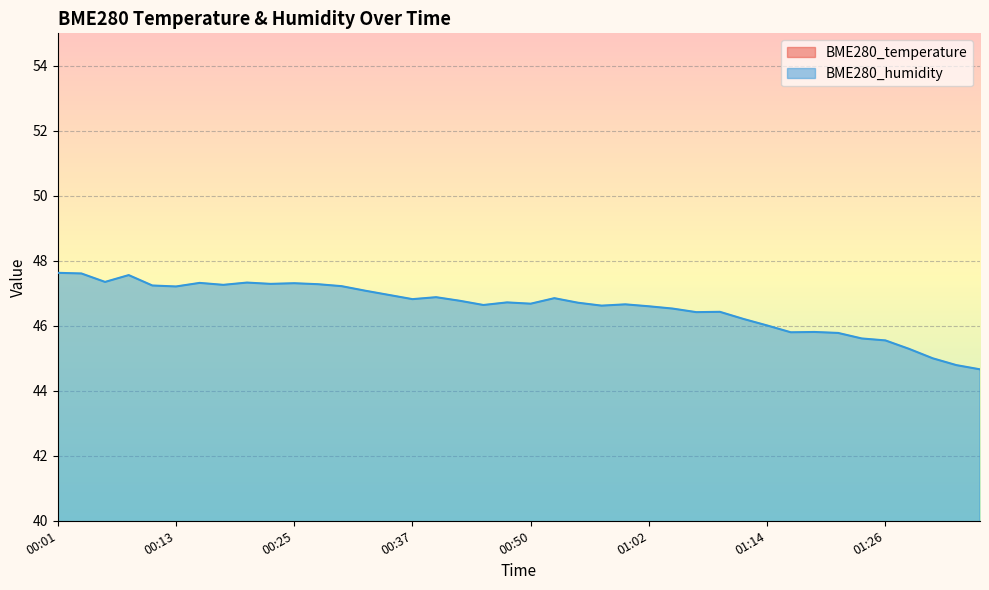

At 00:25, list the series in order from smallest to largest.

BME280_temperature, BME280_humidity